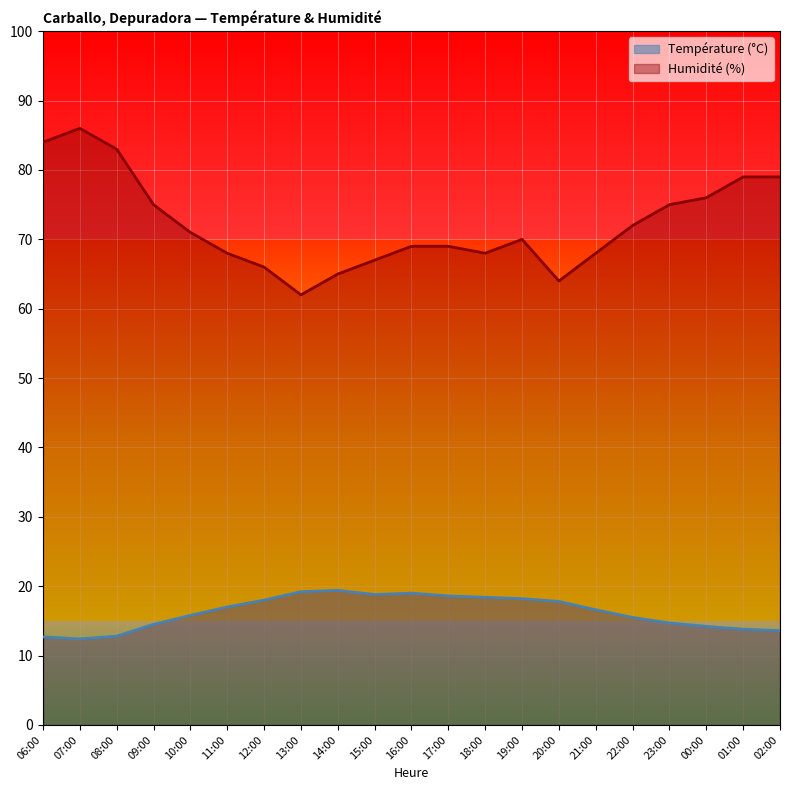

What is the value of the Température (°C) point at the 16th from the left?

16.6